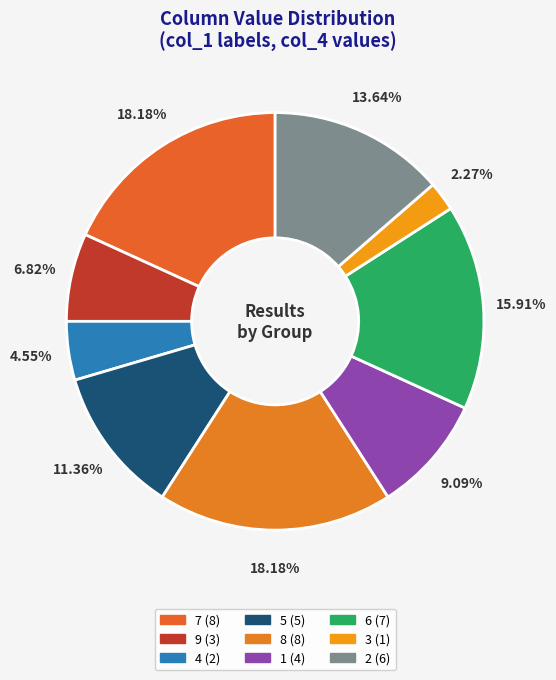

To the nearest percent, what is the difference between the largest and smallest slice percentages?

16%